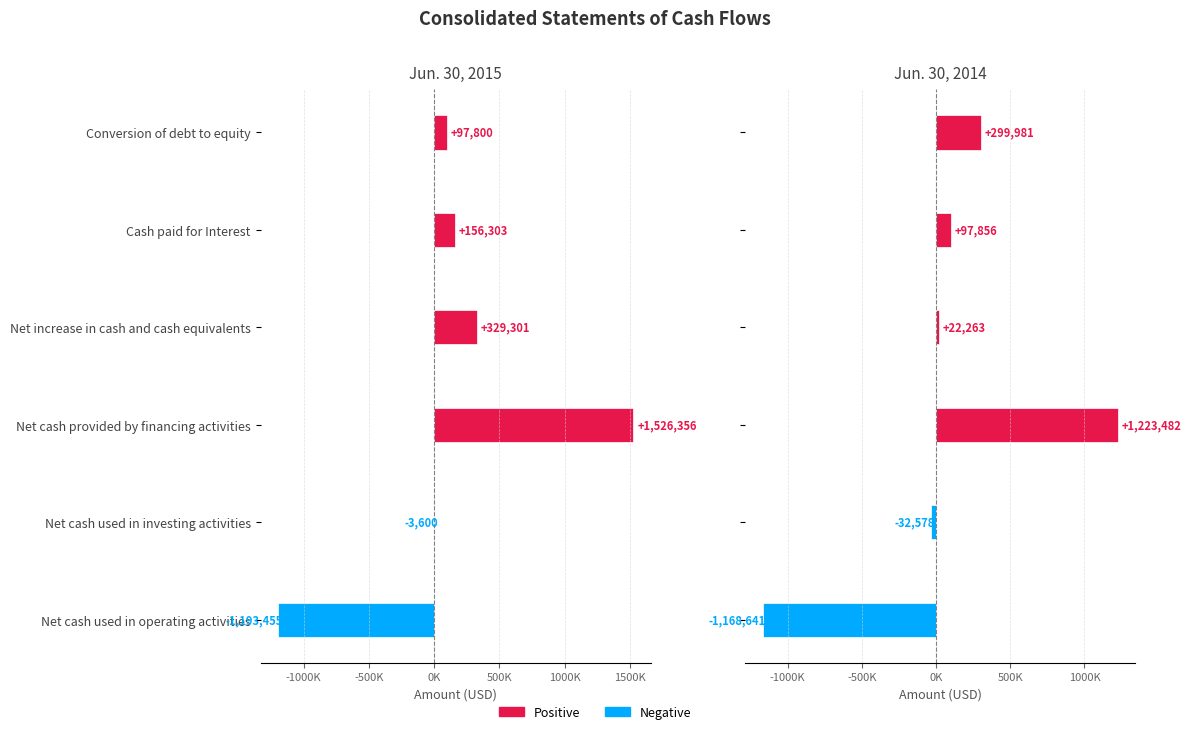

How many bars are there in total?

12